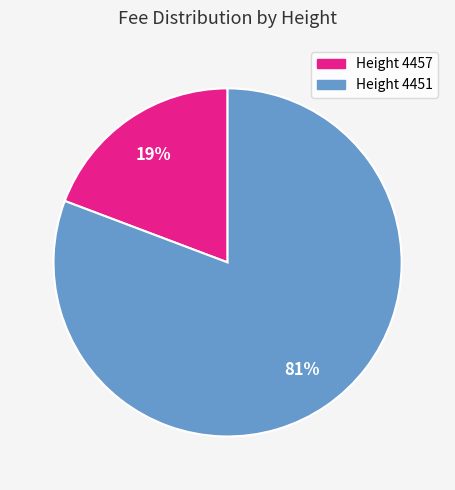

To the nearest percent, what is the average slice percentage?

50%